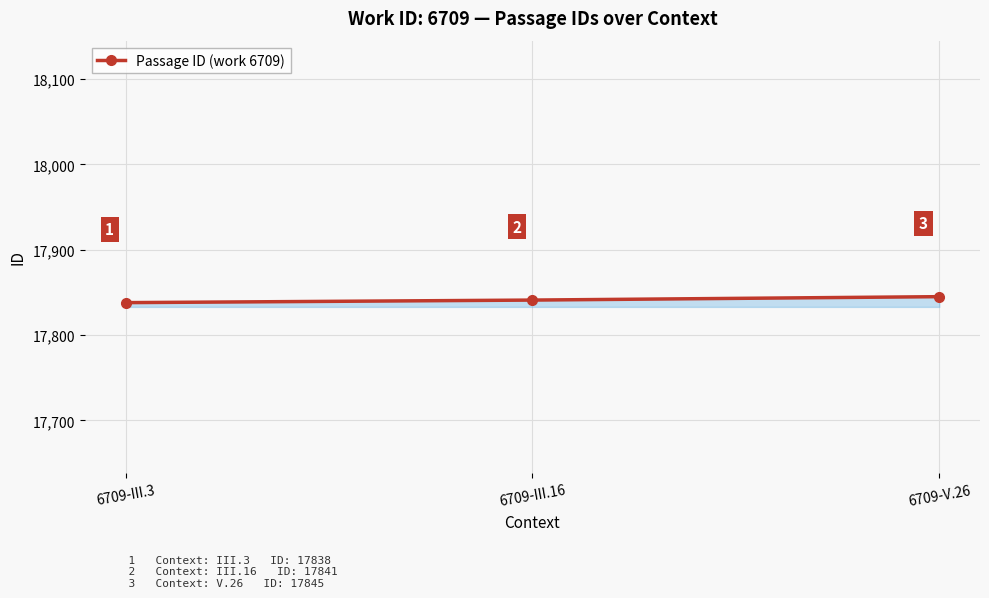

Between 6709-III.3 and 6709-III.16, which is larger?

6709-III.16